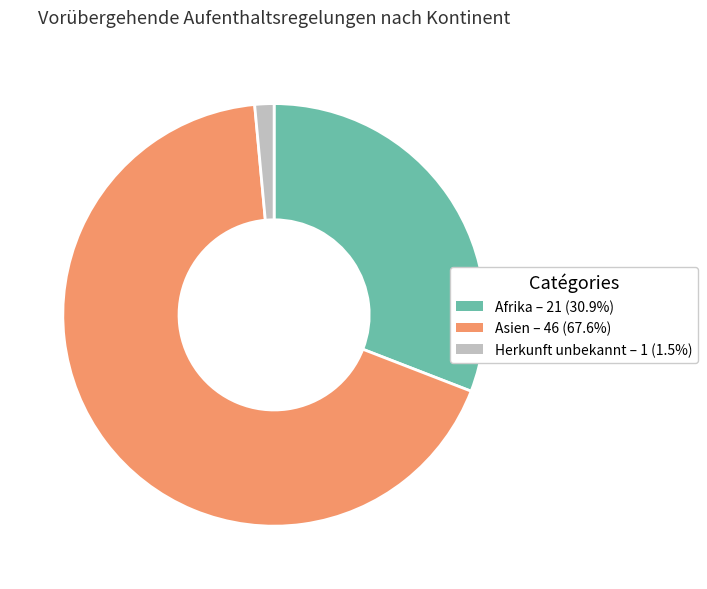

Is there any slice that represents more than half of the pie?

Yes